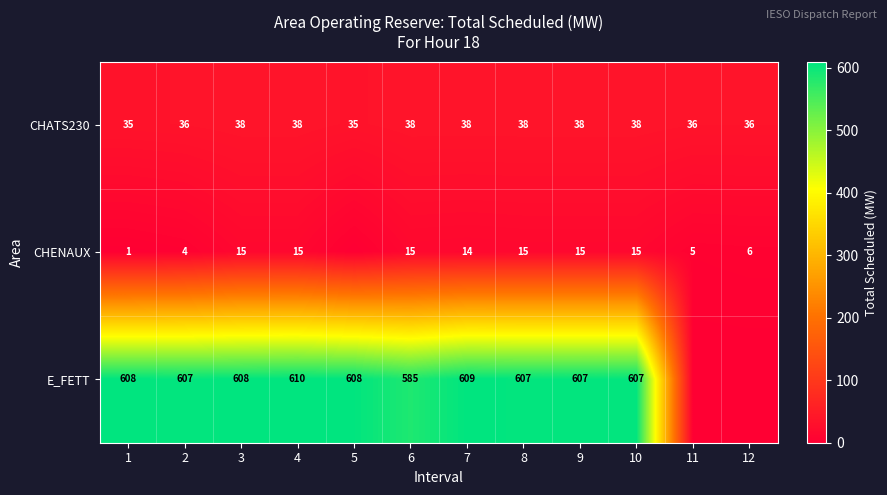

What is the sum of all CHATS230 values?

444